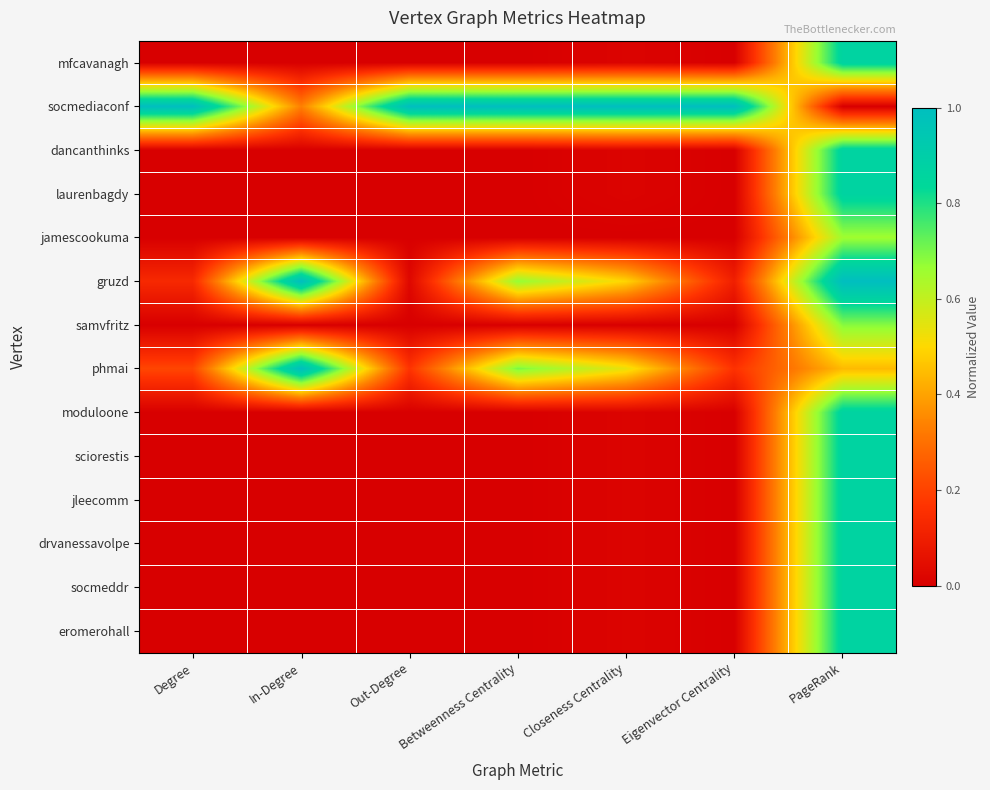

Count the number of data series in this chart.

14